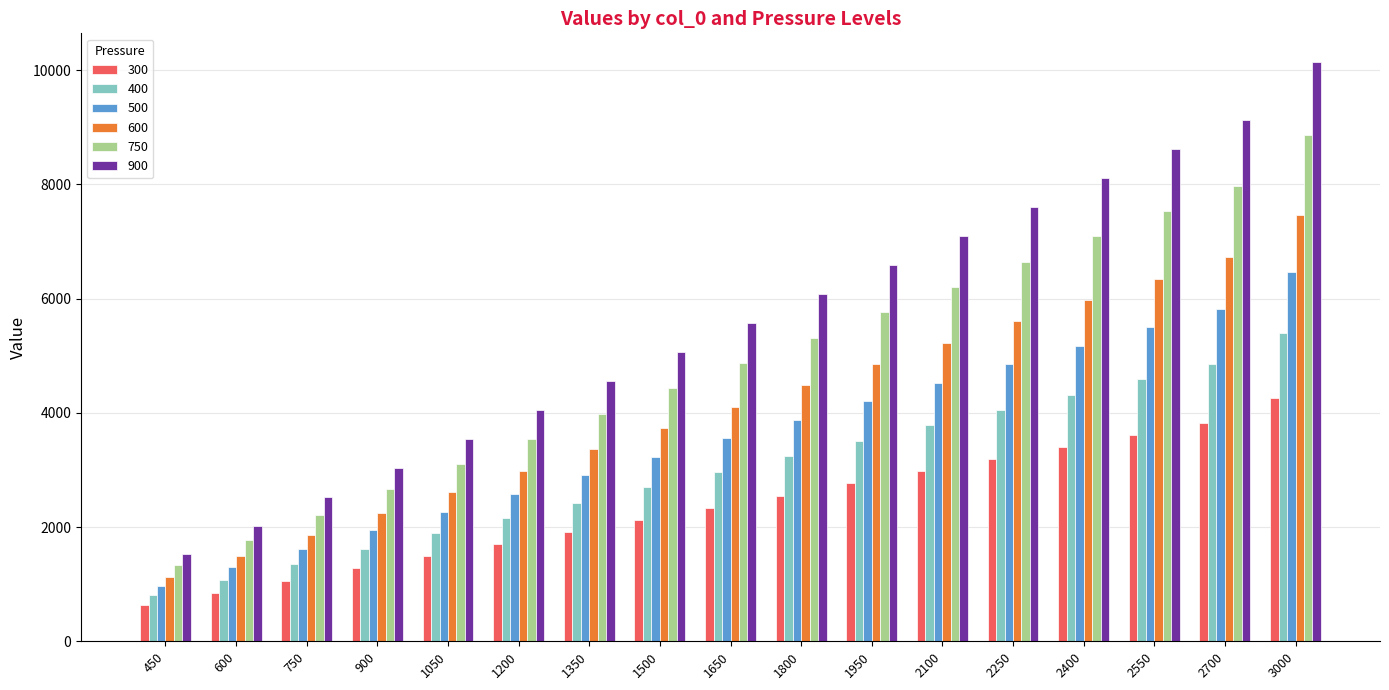

What is the total value across all series at 1800?

25545